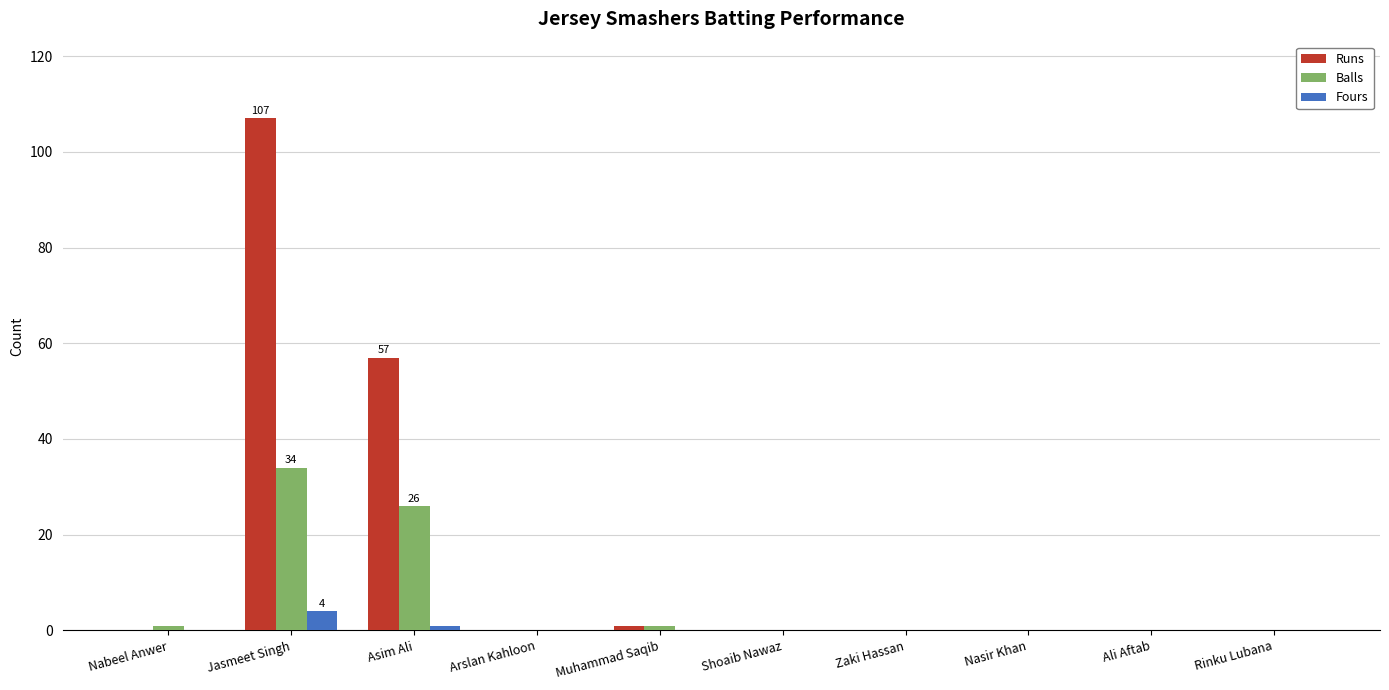

At which category is the sum across all series the highest?

Jasmeet Singh